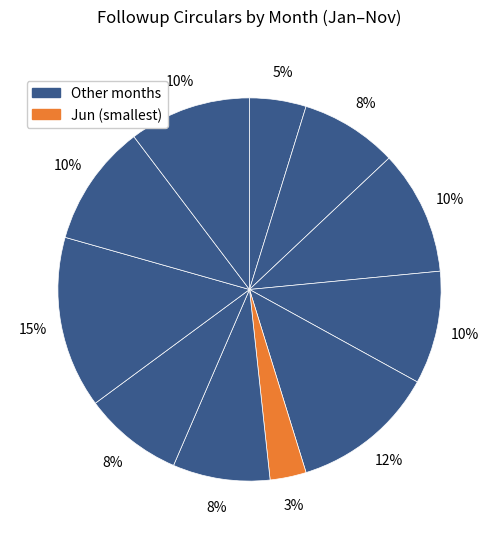

How many slices are in this pie chart?

11